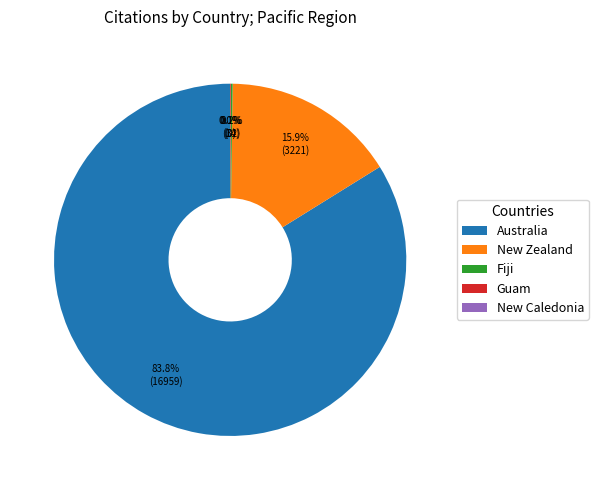

What is the ratio of the value at Australia to the value at New Zealand?

5.3